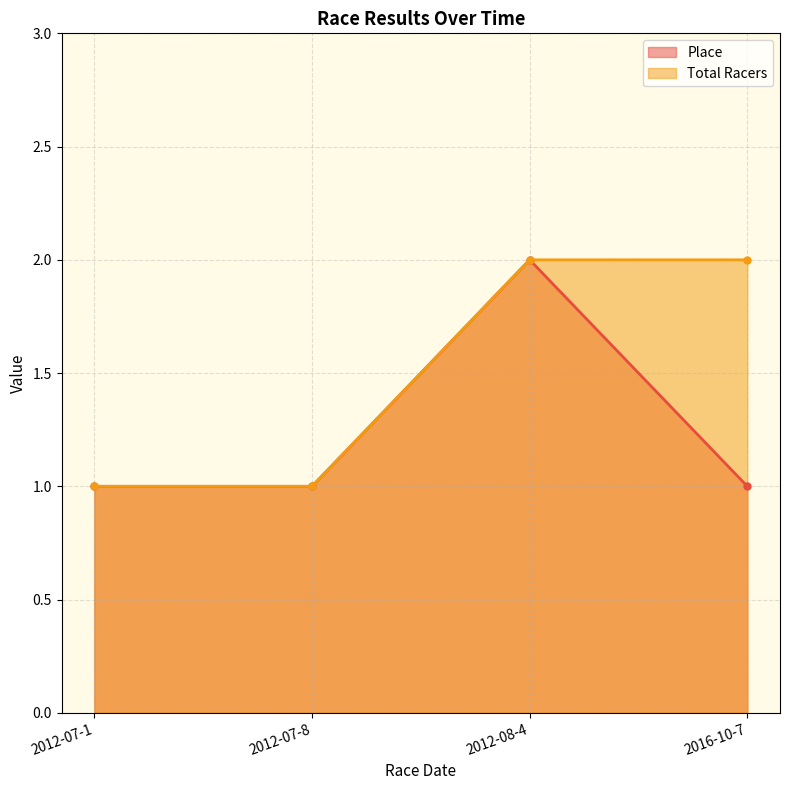

Which category has the highest value in the Total Racers series?

2012-08-4